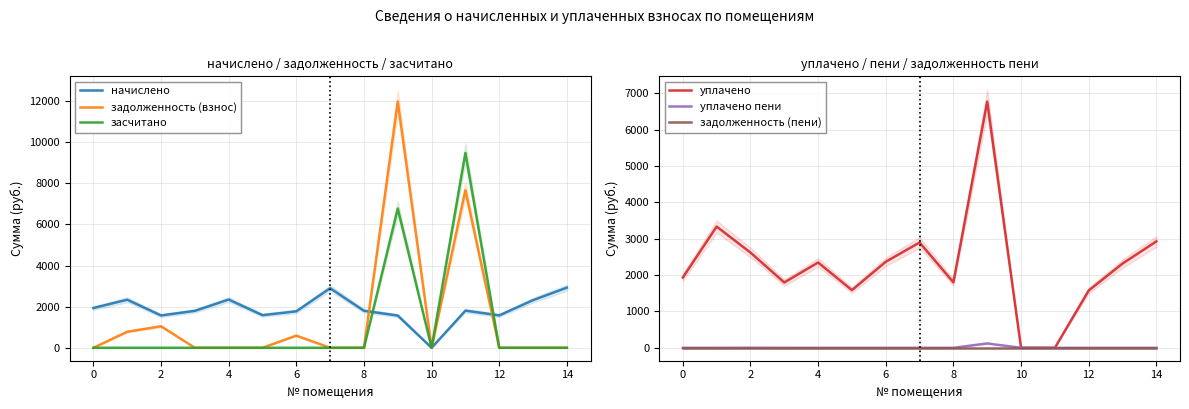

How many positive values does the задолженность (взнос) series have?

5